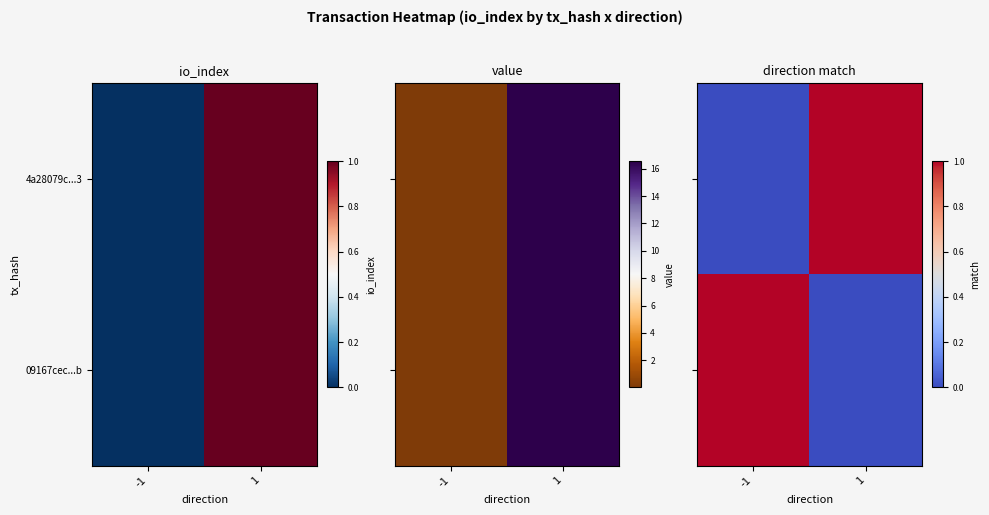

What is the difference between the highest and lowest values at 1?

1